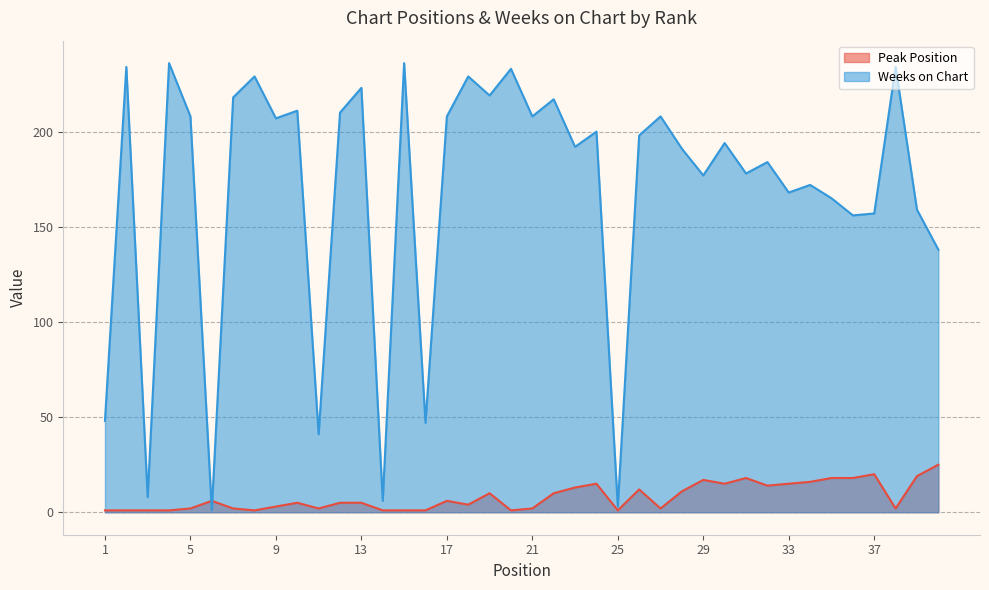

True or false: Weeks on Chart has a value of 304 at 21.

False